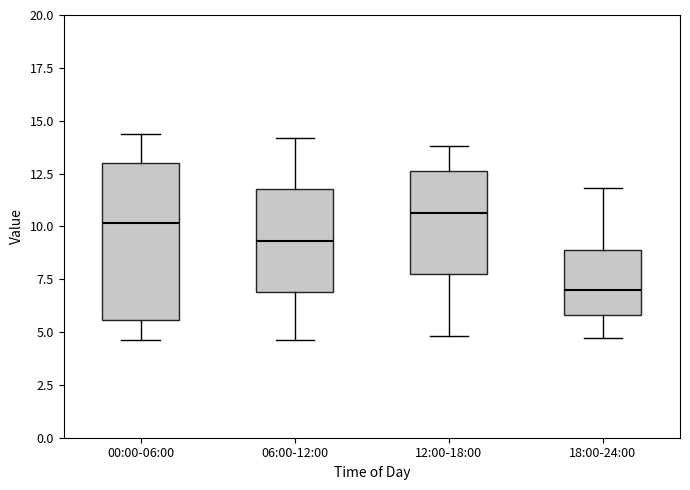

Reading left to right, read every box against the y-axis: the position of its median line, the range the box covers, and the ends of its whiskers. The values are not printed on the chart, so give them approximately, as read against the axis.

00:00-06:00: median 10.0, box 5.5 to 13.0, whiskers 4.5 to 14.5
06:00-12:00: median 9.5, box 7.0 to 12.0, whiskers 4.5 to 14.0
12:00-18:00: median 10.5, box 7.5 to 12.5, whiskers 5.0 to 14.0
18:00-24:00: median 7.0, box 6.0 to 9.0, whiskers 4.5 to 12.0